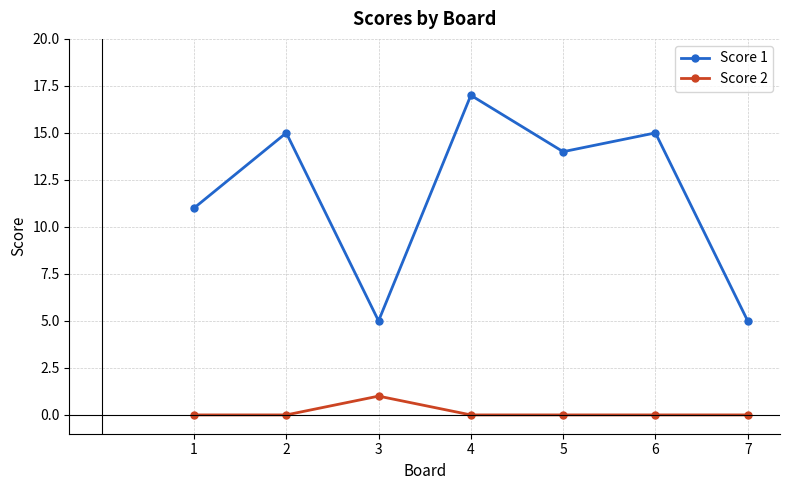

What is the minimum value for Score 1?

5